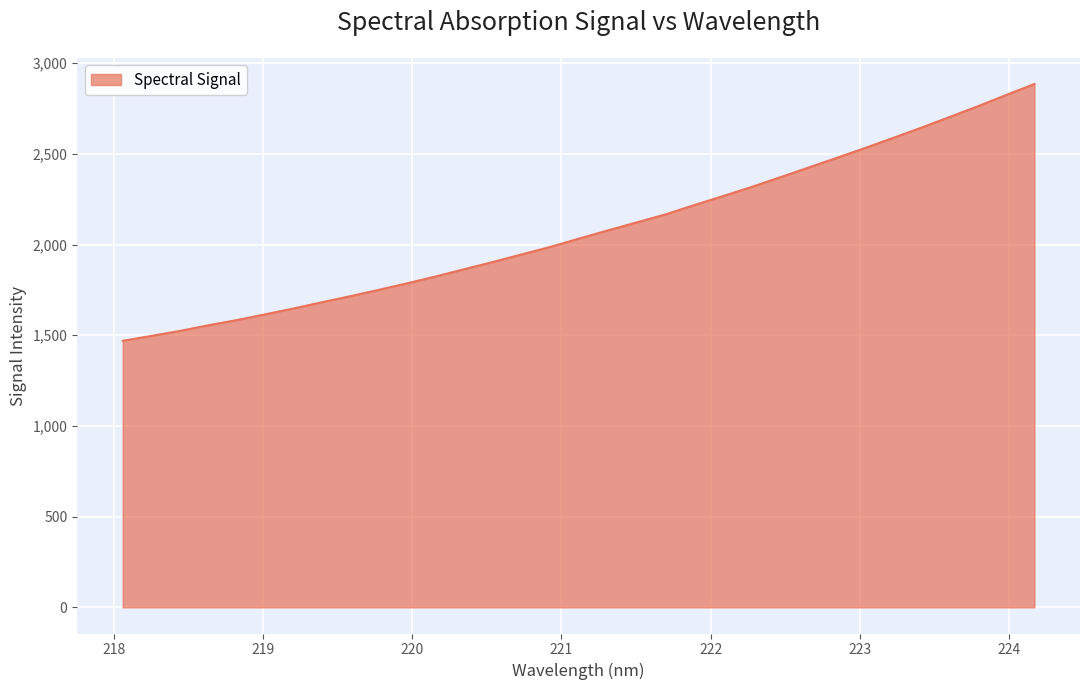

What is the greatest value displayed?

2885.2